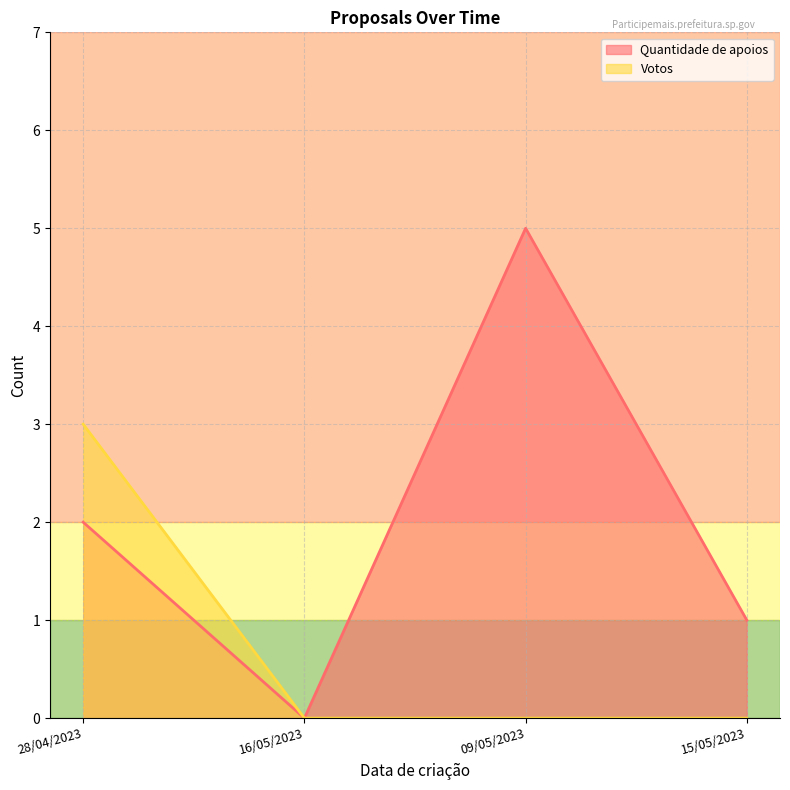

What position from the right is 28/04/2023?

4